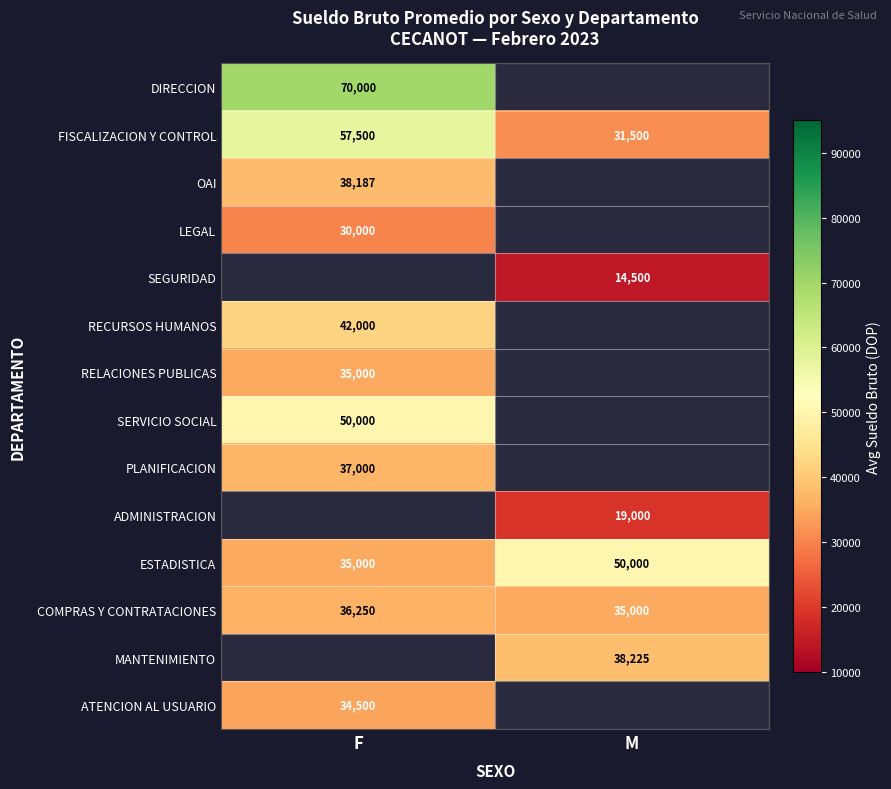

Rank the categories by ESTADISTICA value from lowest to highest.

F, M